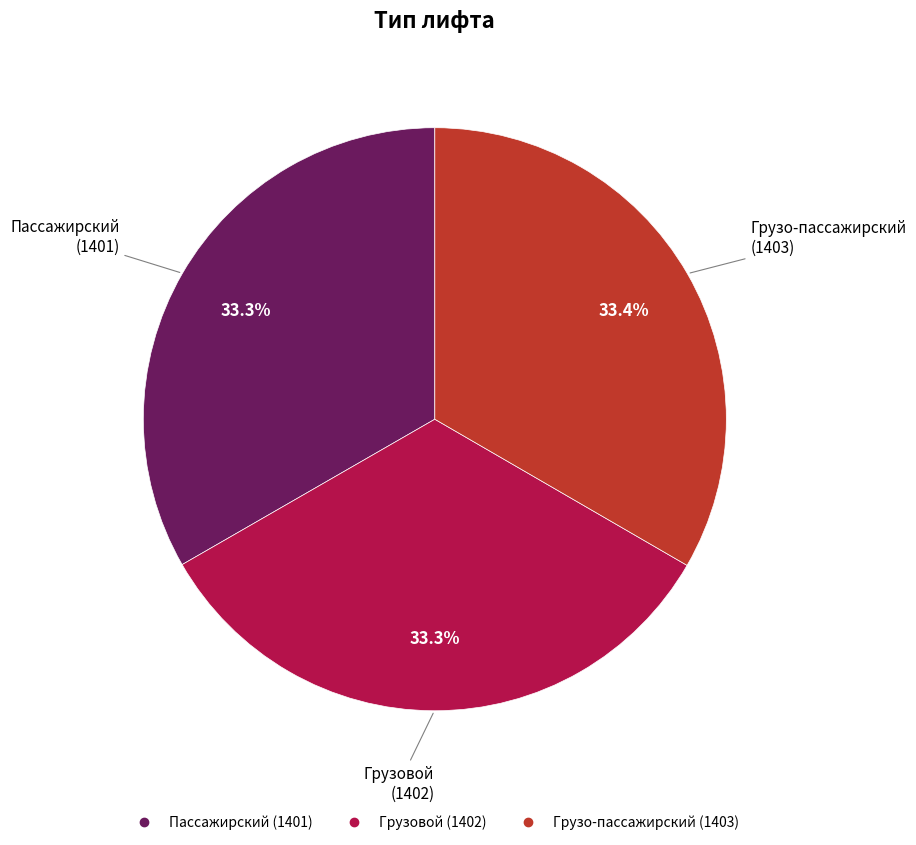

How much of the chart is everything except Грузо-пассажирский?

66.6%